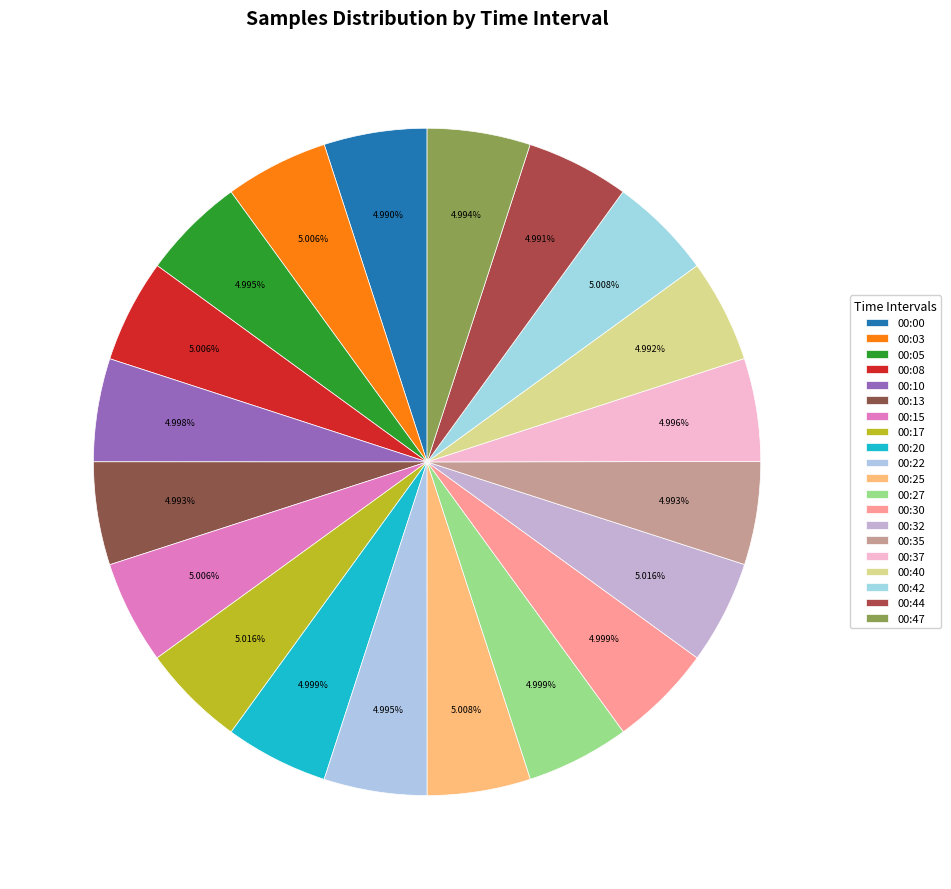

How many slices are in this pie chart?

20